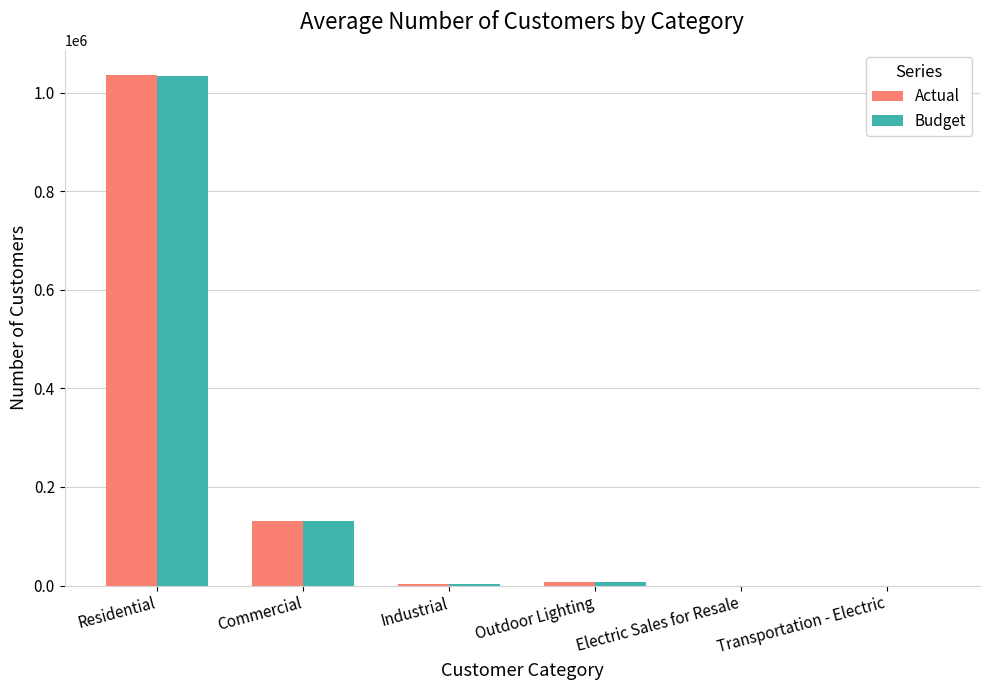

Are the bars grouped side by side (vs. stacked)?

Yes